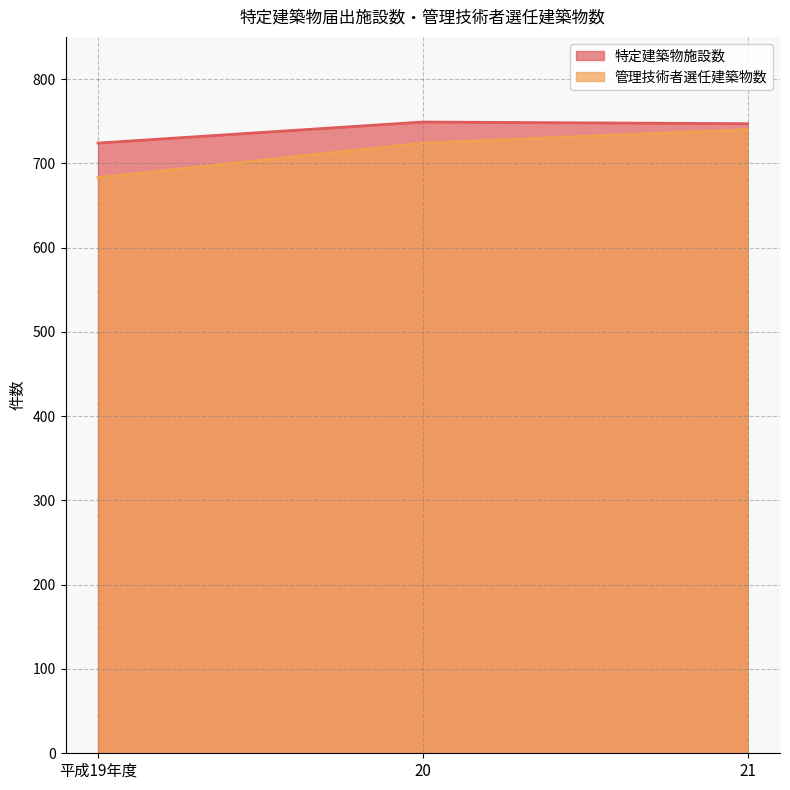

What is the maximum value for 特定建築物施設数?

749